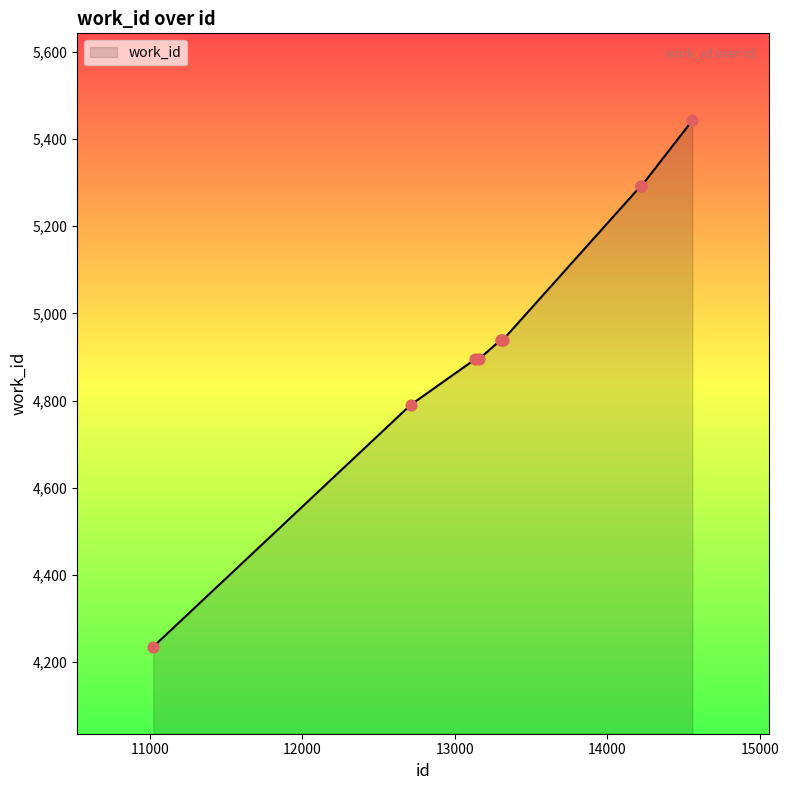

What is the smallest value displayed?

4235